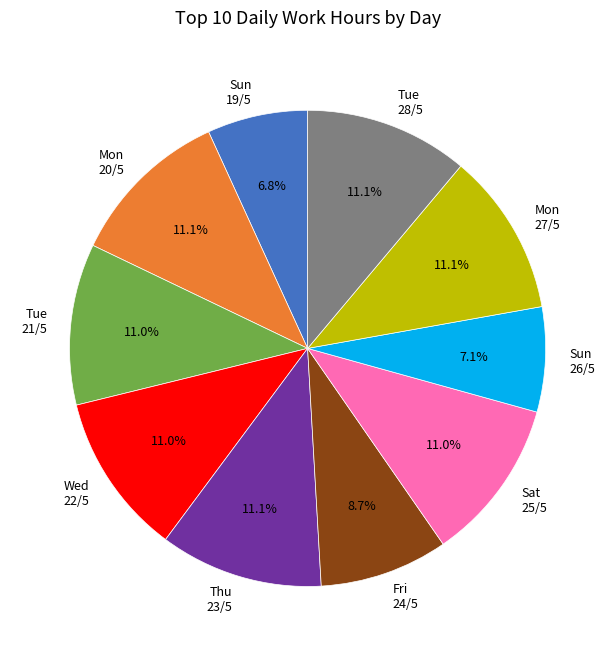

Do Sun 26/5 and Sat 25/5 together represent more than half of the pie?

No